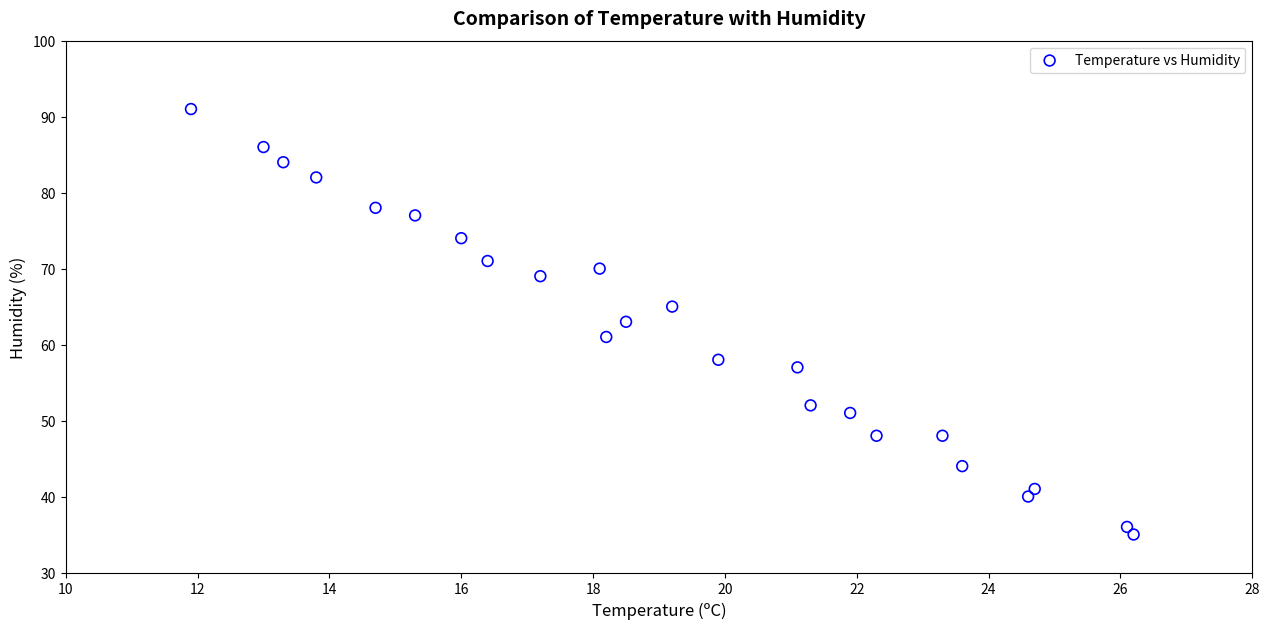

What is the range of Y values (max minus min)?

56